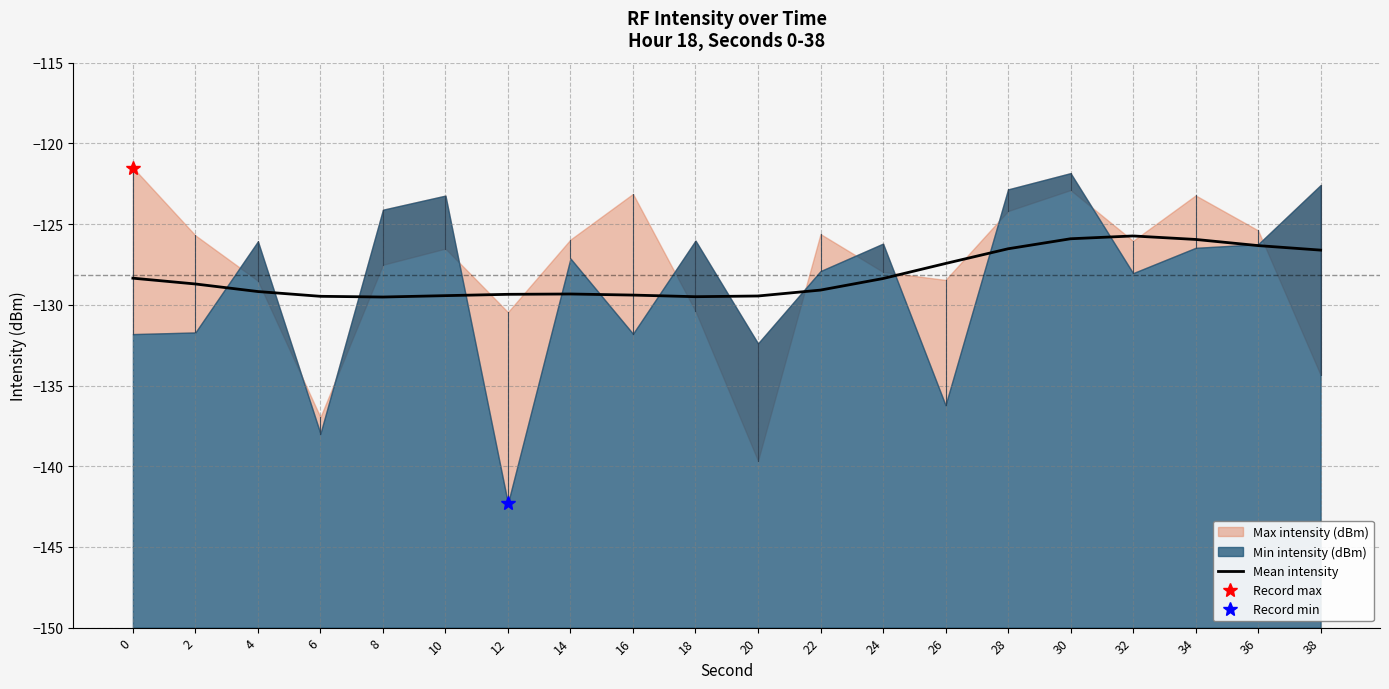

How many lines are shown in the chart?

1